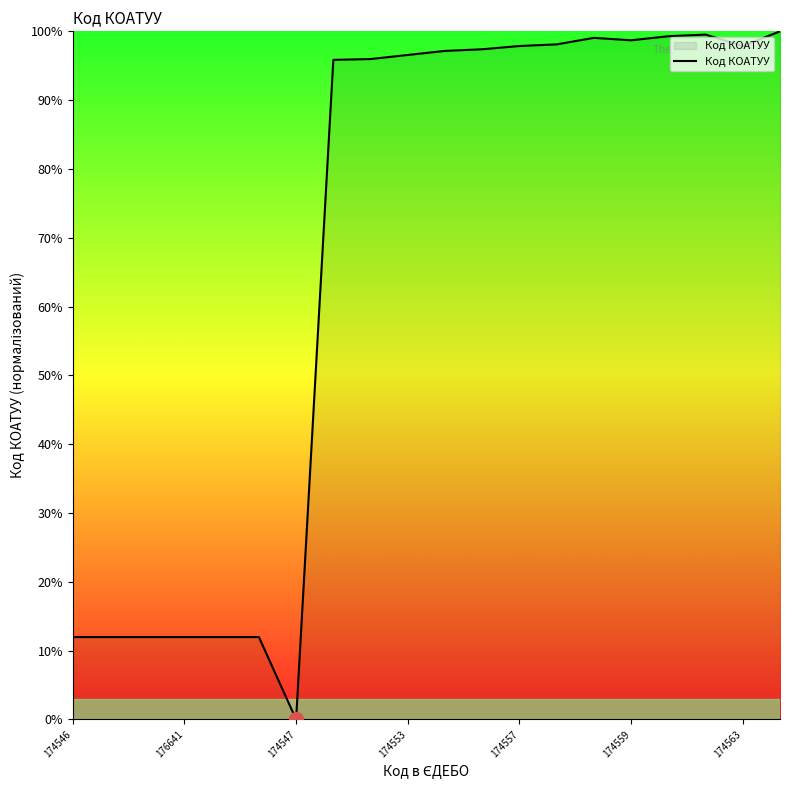

What is the maximum value shown in the chart?

100.0